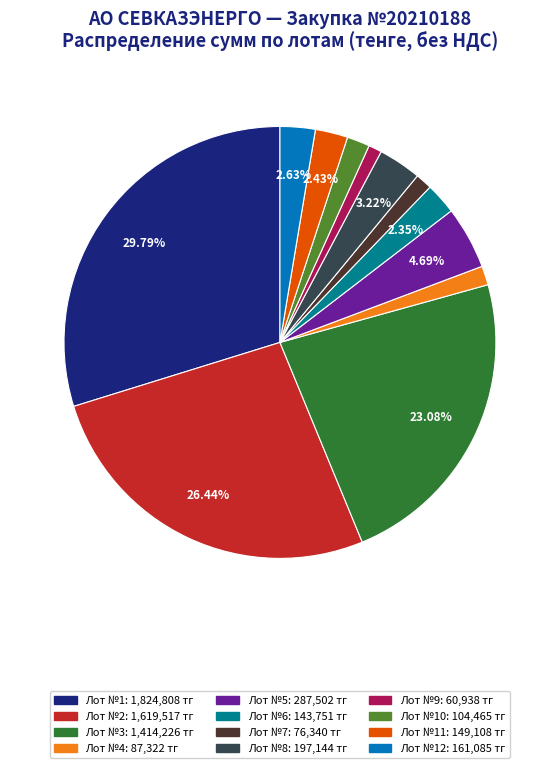

Does any single category account for the majority?

No